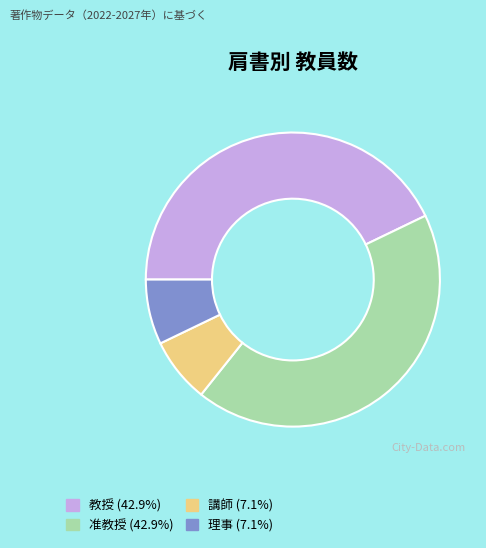

True or false: 理事 accounts for 7% of the total.

True